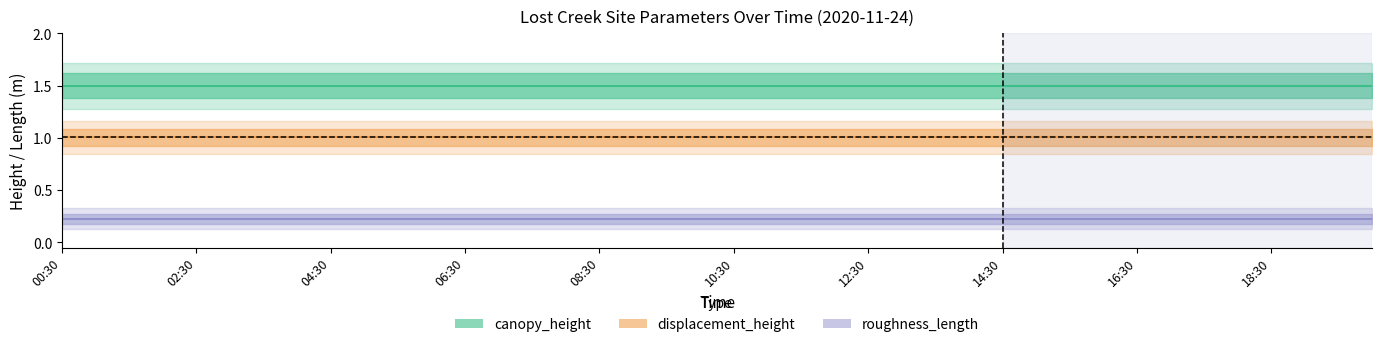

At which label is canopy_height closest to 1?

00:30